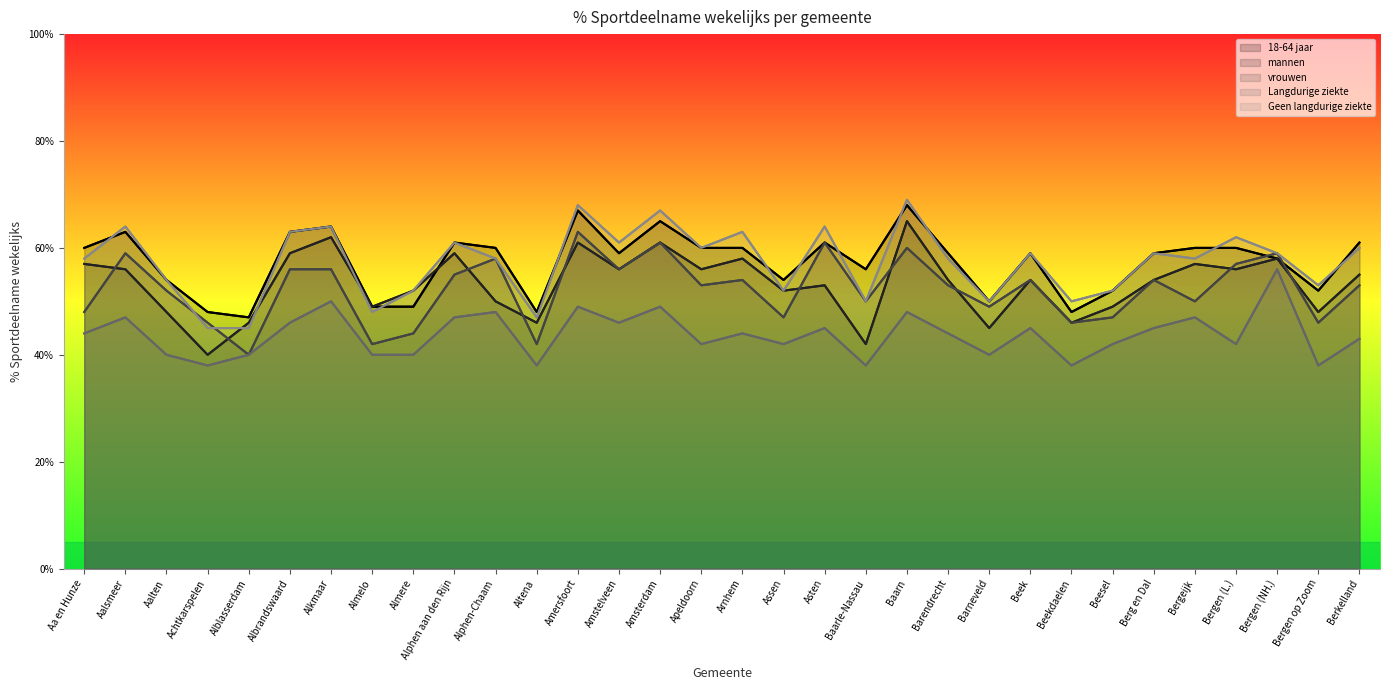

What is the difference between the second highest and second lowest values in the mannen series?

20